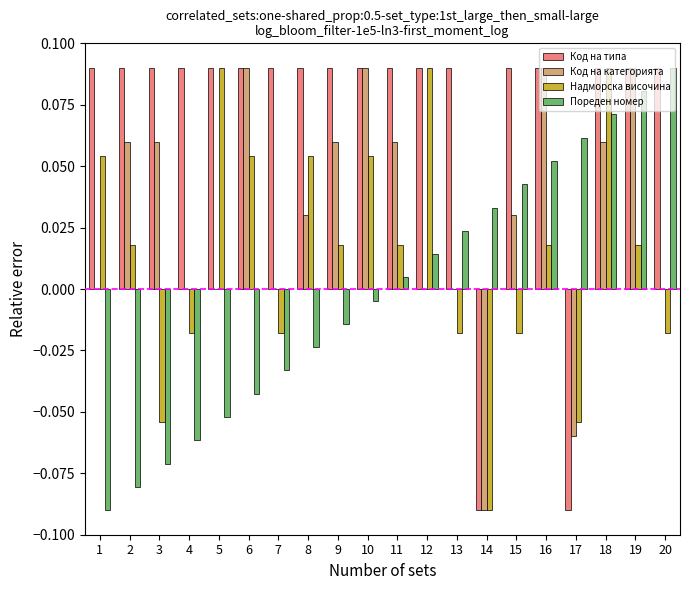

Where does the Пореден номер series first go above 0?

11